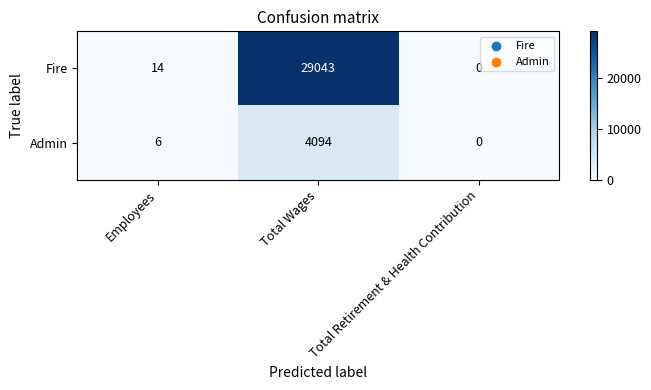

The Fire series shows -19780 at Total Retirement & Health Contribution. True or false?

False